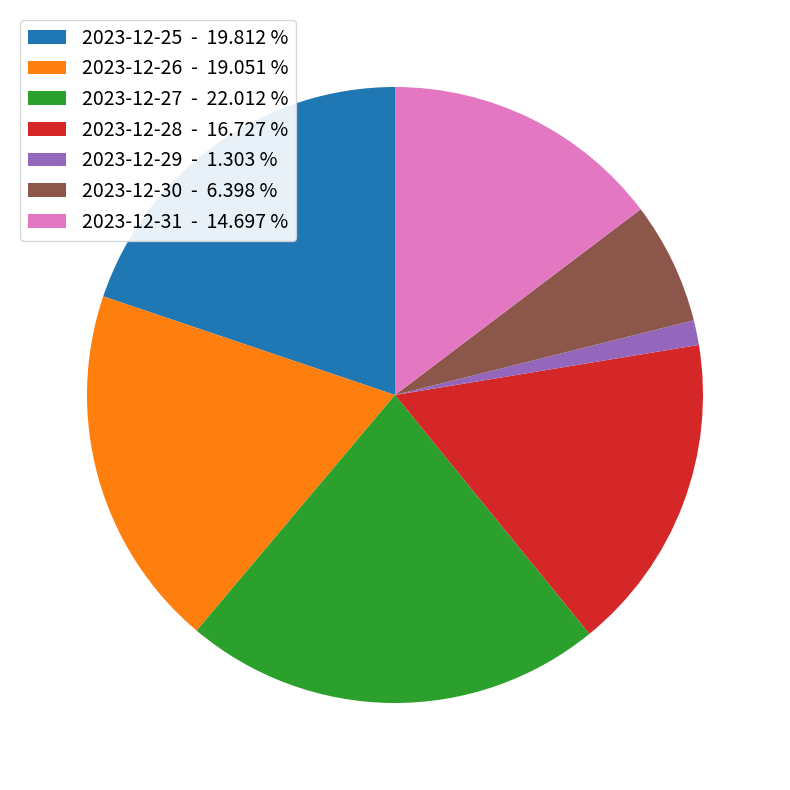

Does 2023-12-27 represent more than half of the total?

No